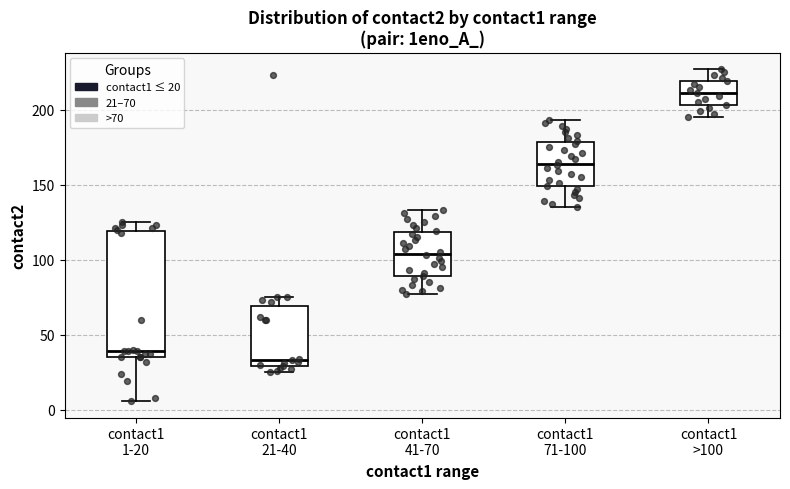

Reading left to right, read every box against the y-axis: the position of its median line, the range the box covers, and the ends of its whiskers. The values are not printed on the chart, so give them approximately, as read against the axis.

contact1 1-20: median 40, box 35 to 120, whiskers 5 to 125
contact1 21-40: median 35, box 30 to 70, whiskers 25 to 75
contact1 41-70: median 105, box 90 to 120, whiskers 75 to 135
contact1 71-100: median 165, box 150 to 180, whiskers 135 to 195
contact1 >100: median 210, box 205 to 220, whiskers 195 to 225